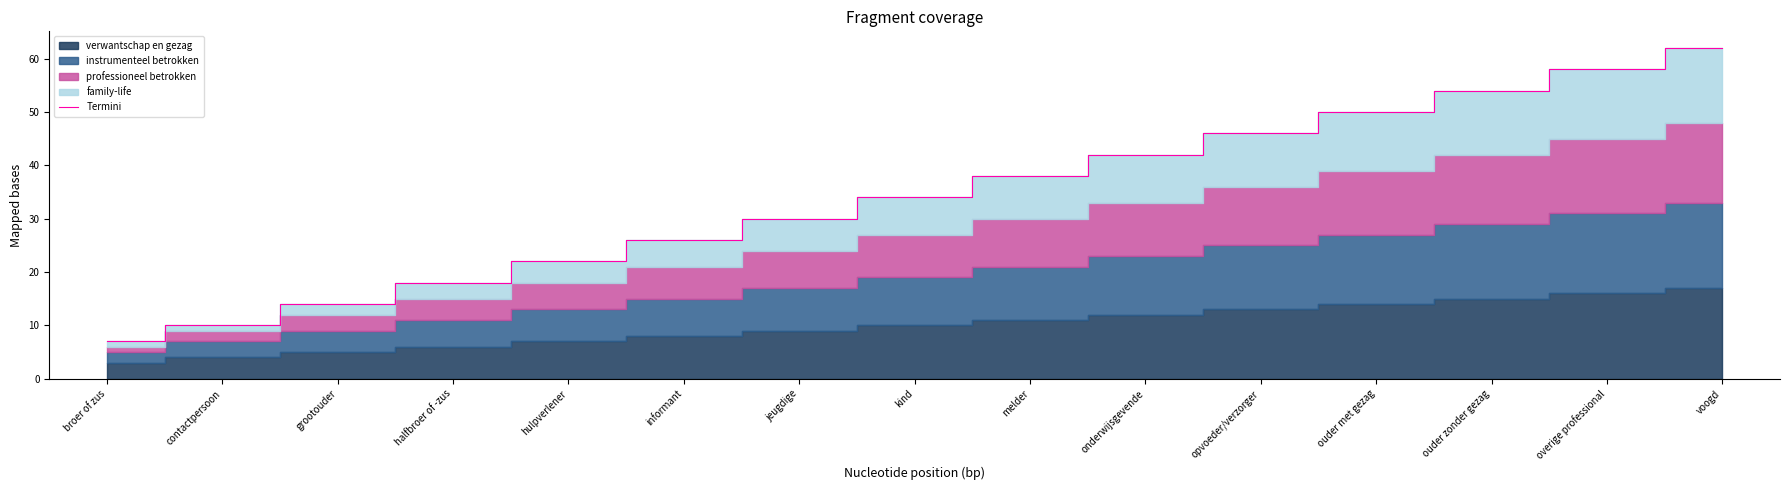

What position from the right is kind?

8